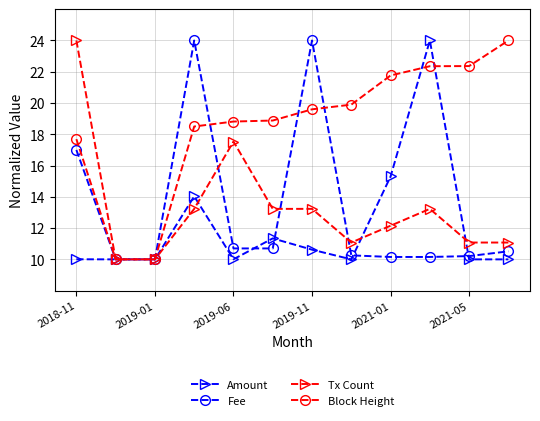

What is the maximum value shown in the chart?

24.0